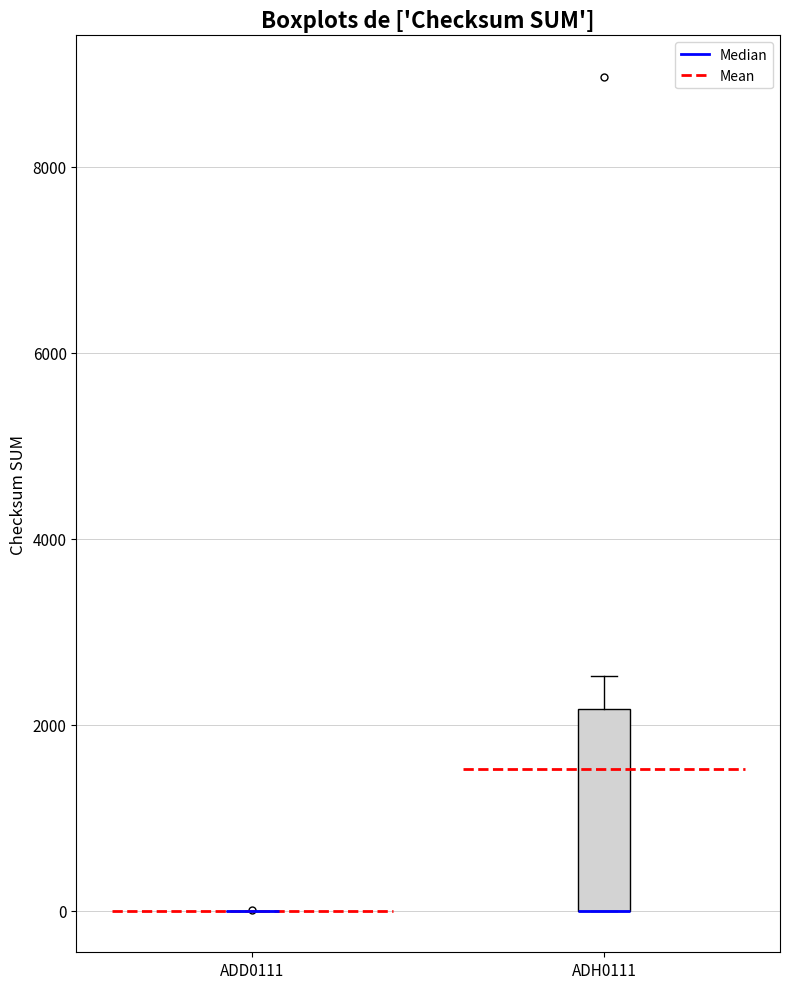

Where does the upper whisker of the box for ADH0111 end on the y-axis? The values are not printed on the chart, so give them approximately, as read against the axis.

2600